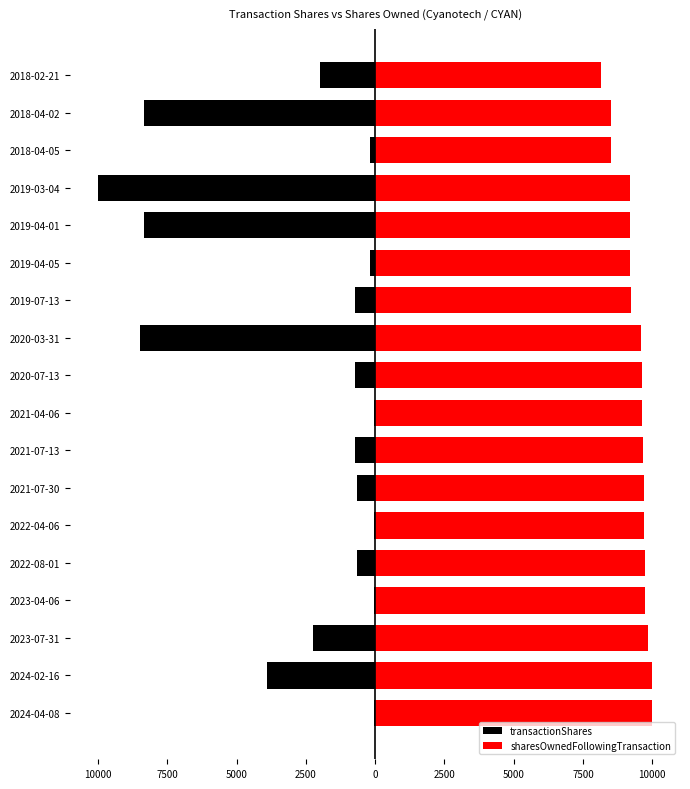

Reading left to right, transcribe all the data shown in this chart.

transactionShares: -33.0	-3900.0	-2243.0	-34.0	-666.0	-33.0	-666.0	-736.0	-33.0	-737.0	-8500.0	-737.0	-167.0	-8333.0	-10000.0	-167.0	-8333.0	-2000.0
sharesOwnedFollowingTransaction: 10000.0	9998.6	9827.7	9729.5	9728.0	9698.9	9697.5	9668.4	9636.2	9634.8	9602.5	9230.2	9197.9	9186.2	9206.2	8504.6	8497.3	8132.2